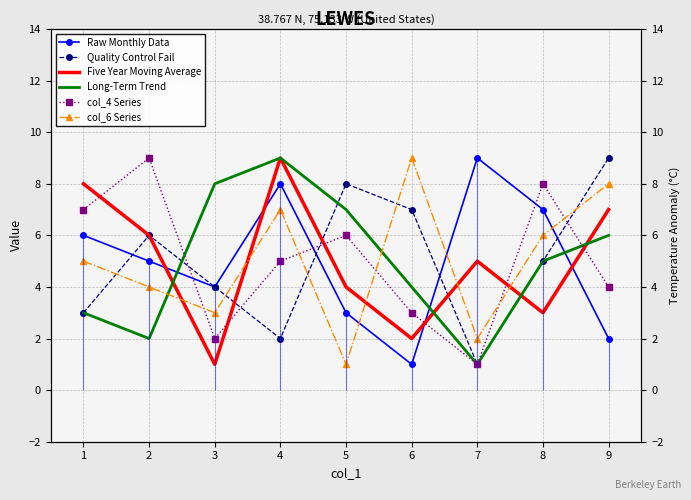

The value of Quality Control Fail at 5 is 12. True or false?

False